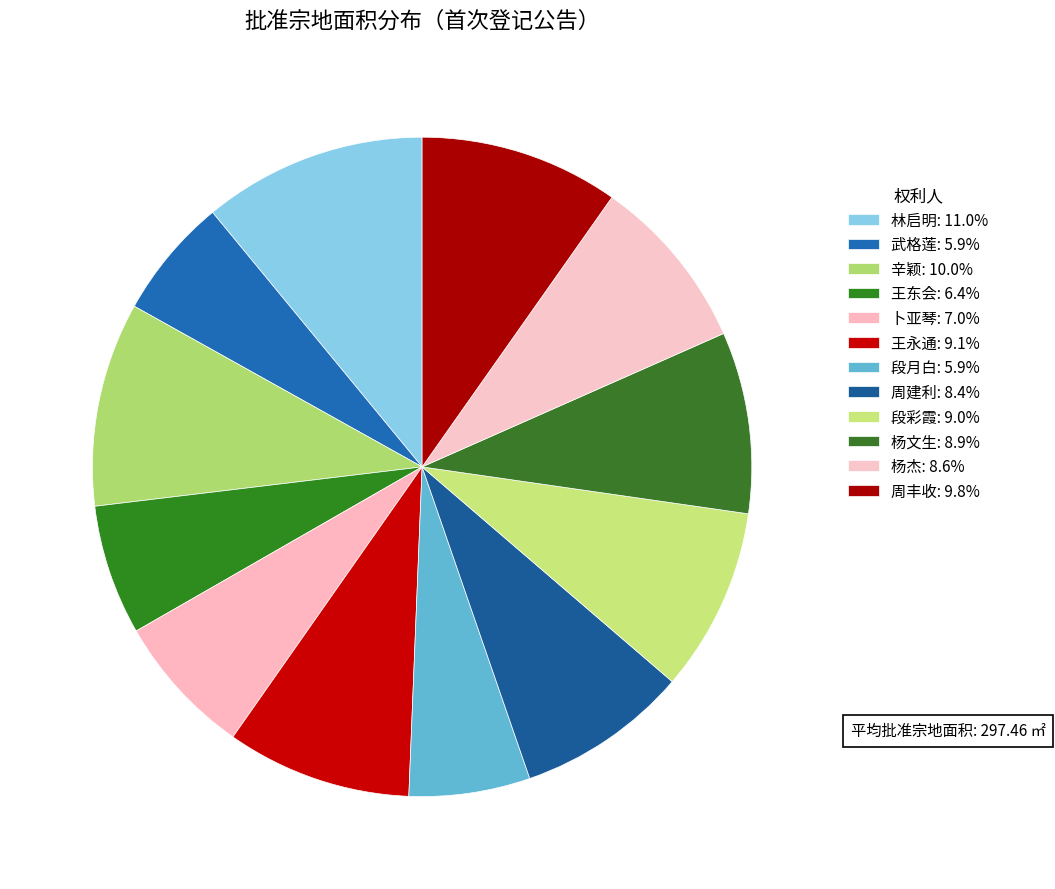

True or false: 段月白 accounts for 12% of the total.

False